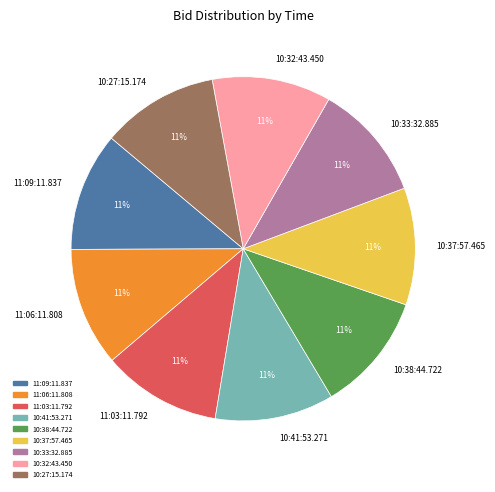

Combined, do 10:32:43.450 and 10:41:53.271 account for over 50%?

No